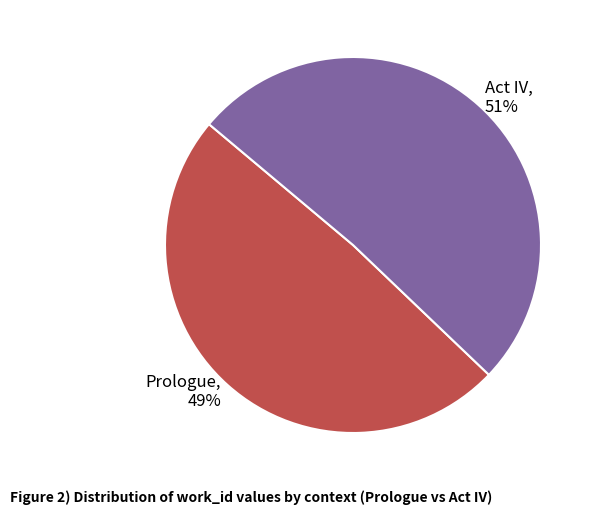

How many segments does this pie chart have?

2